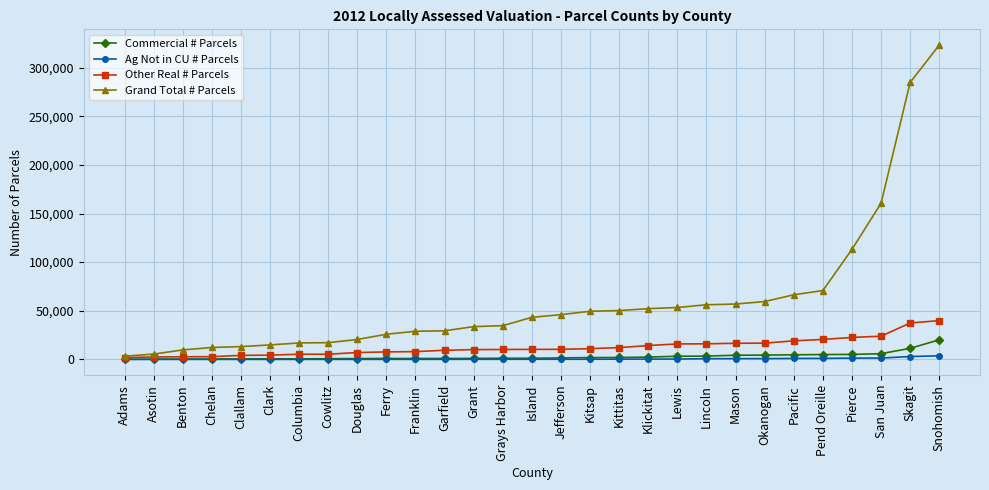

Does the chart have visible grid lines?

Yes